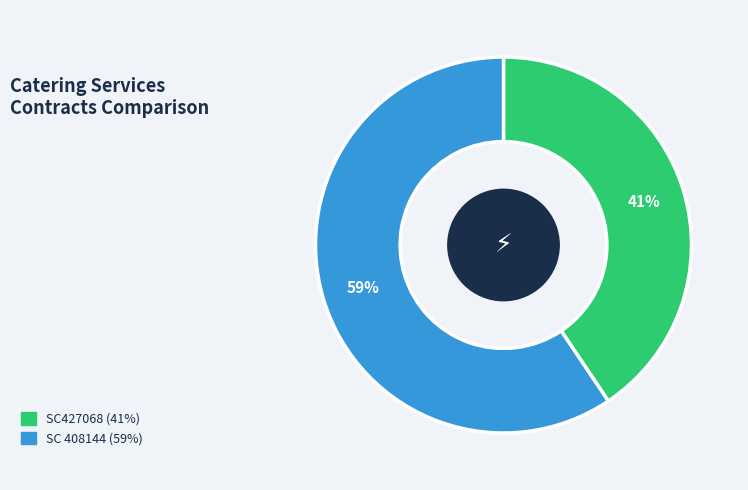

The SC 408144 slice represents 59% of the pie. True or false?

True